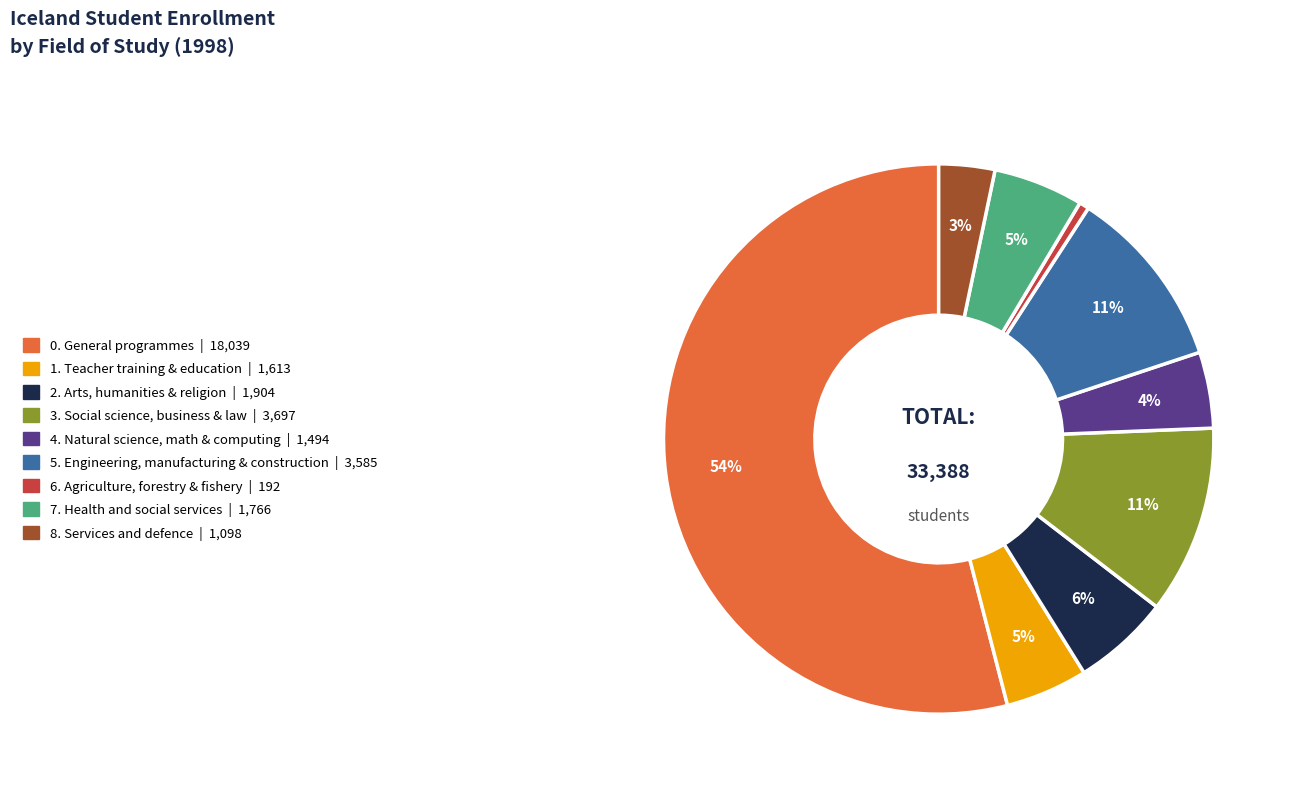

To the nearest percent, what is the average slice percentage?

11%